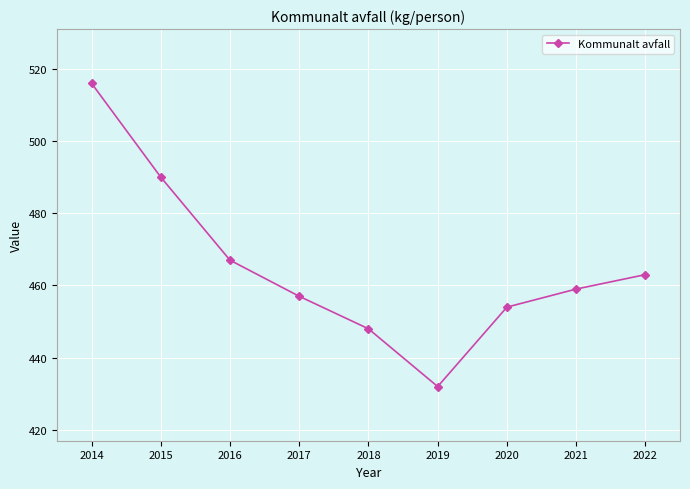

What is the average value?

465